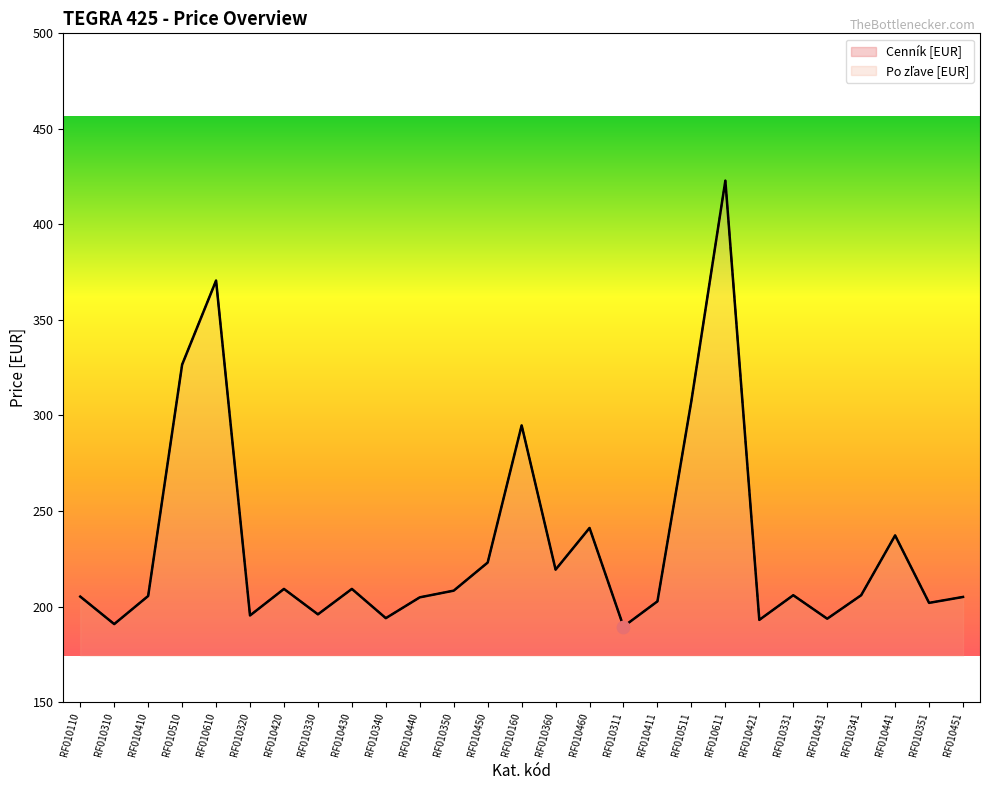

Is the value of Po zľave [EUR] at RF010410 greater than the value of Cenník [EUR] at RF010331?

No